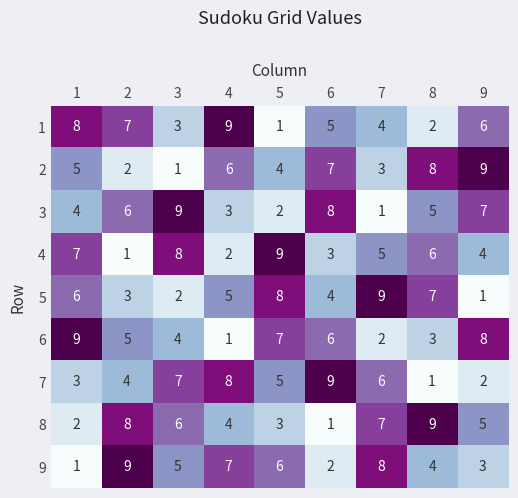

What is the difference between the maximum and minimum values in the 1 series?

8